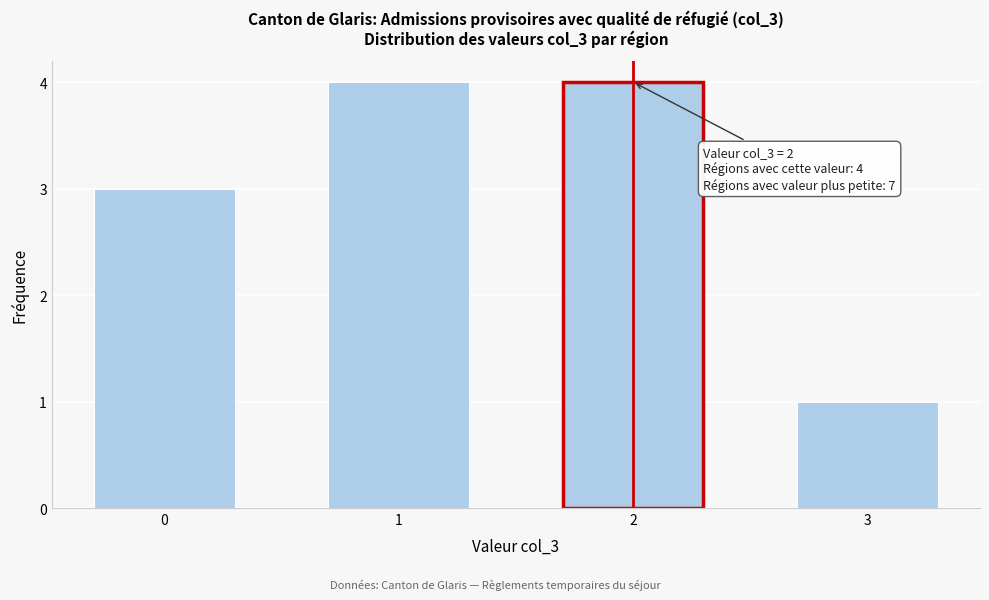

Reading left to right, what are all the values shown in this chart?

0=3	1=4	2=4	3=1